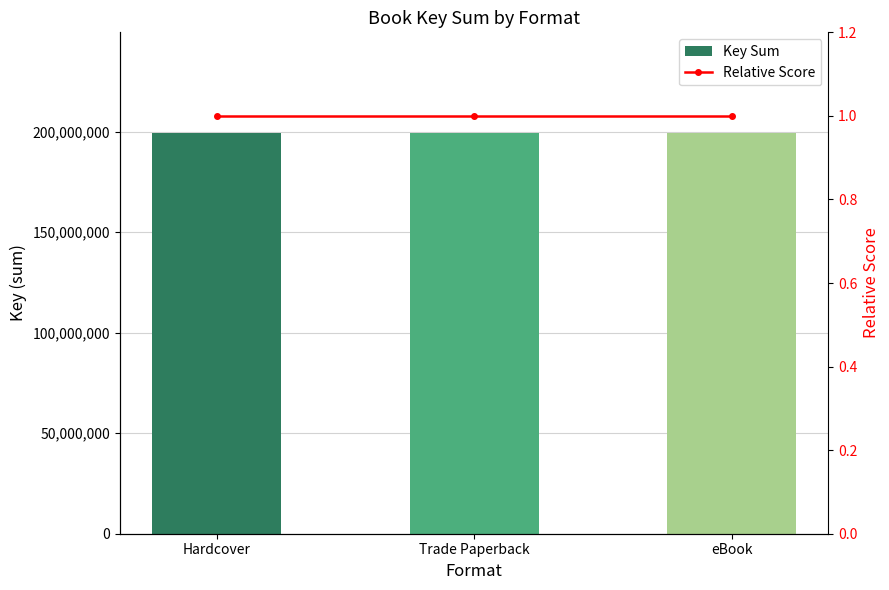

What is the sum of the Key Sum values at eBook and Hardcover?

399001660